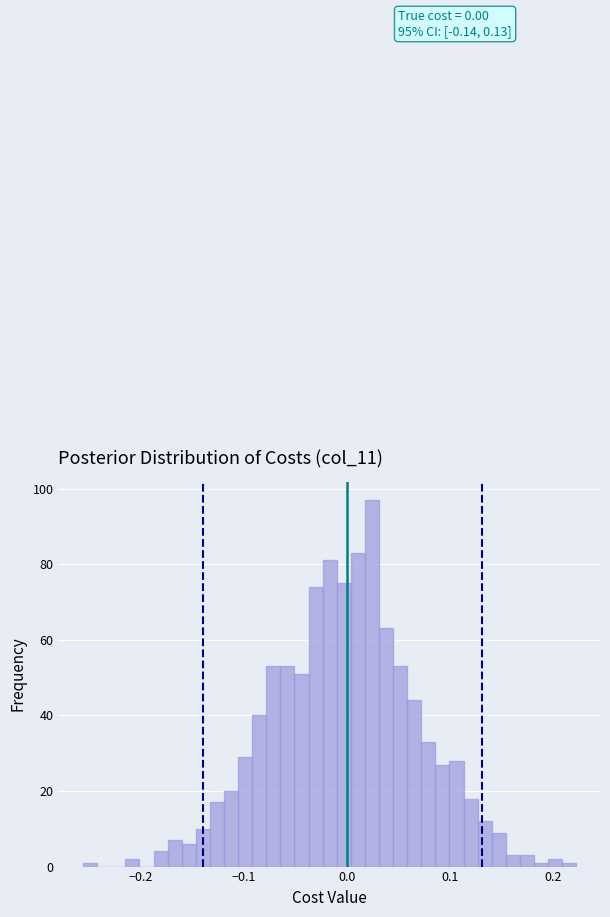

Read against the x-axis, roughly where is the centre of the tallest bar?

0.02